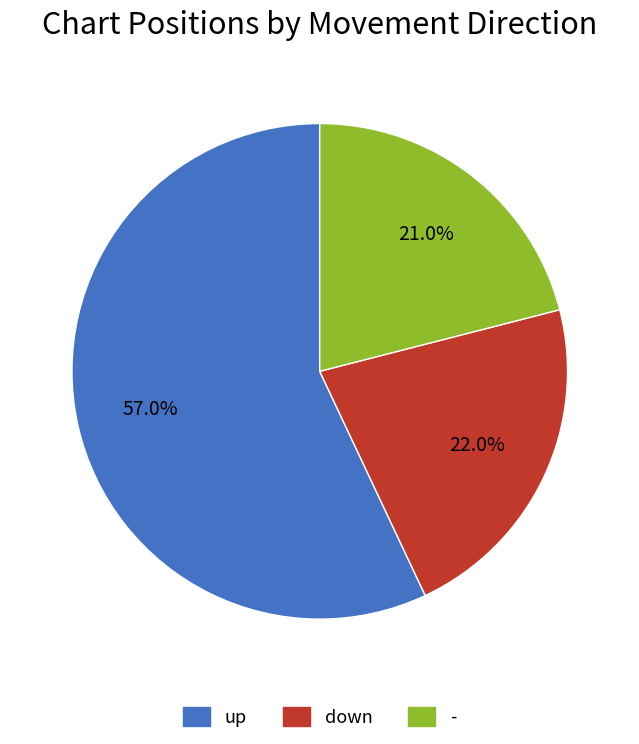

How much of the chart is everything except -?

79.0%